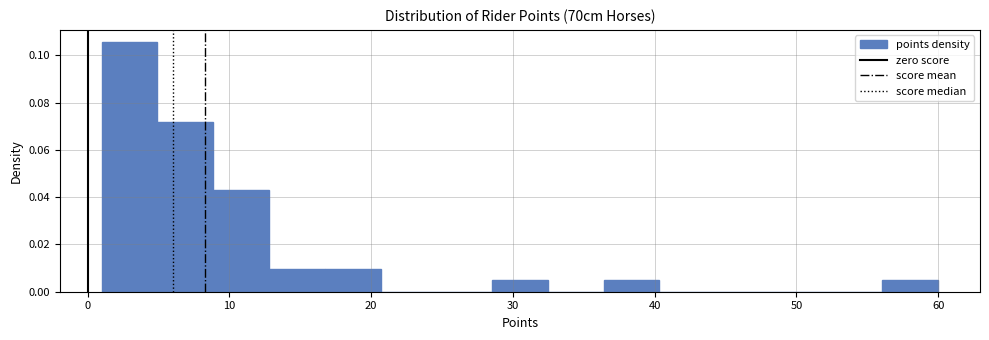

Around what value on the x-axis is the tallest bar? Give the approximate position of its centre, as read against the axis.

3